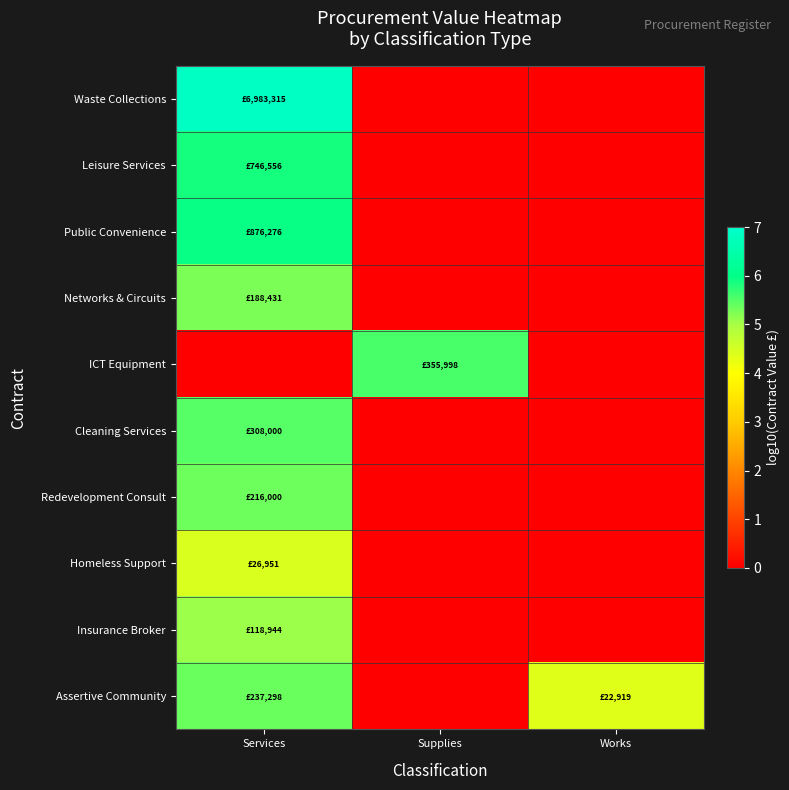

Reading left to right, transcribe all the data shown in this chart.

Waste Collections: Services=6.8	Supplies=0.0	Works=0.0
Leisure Services: Services=5.9	Supplies=0.0	Works=0.0
Public Convenience: Services=5.9	Supplies=0.0	Works=0.0
Networks & Circuits: Services=5.3	Supplies=0.0	Works=0.0
ICT Equipment: Services=0.0	Supplies=5.6	Works=0.0
Cleaning Services: Services=5.5	Supplies=0.0	Works=0.0
Redevelopment Consult: Services=5.3	Supplies=0.0	Works=0.0
Homeless Support: Services=4.4	Supplies=0.0	Works=0.0
Insurance Broker: Services=5.1	Supplies=0.0	Works=0.0
Assertive Community: Services=5.4	Supplies=0.0	Works=4.4